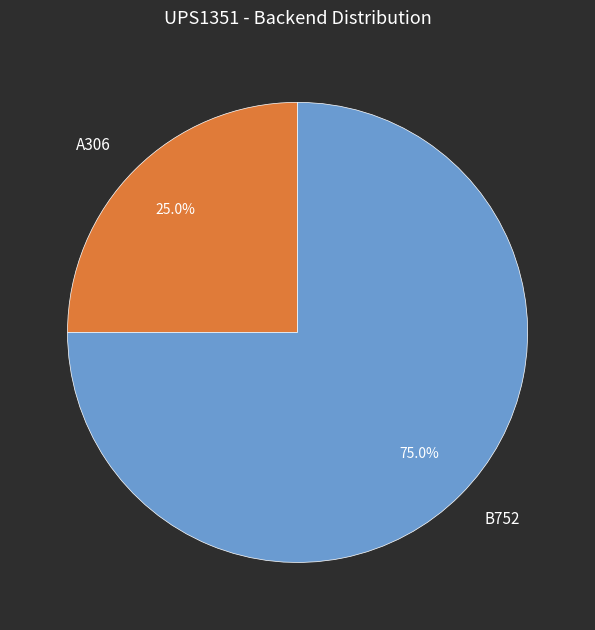

Which category has the smallest portion of the pie?

A306